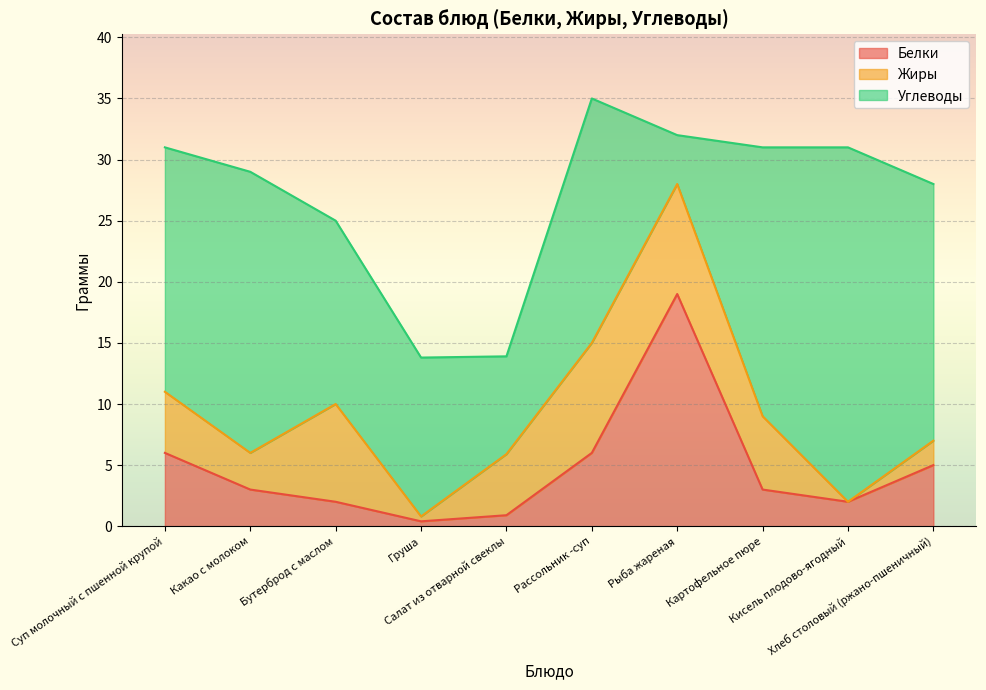

What is the sum of the Жиры values at Картофельное пюре and Бутерброд с маслом?

14.0